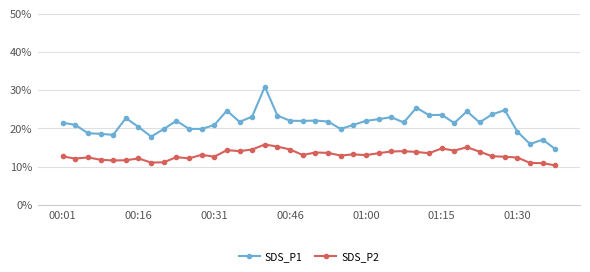

Rank the series by their maximum value, from lowest to highest.

SDS_P2, SDS_P1